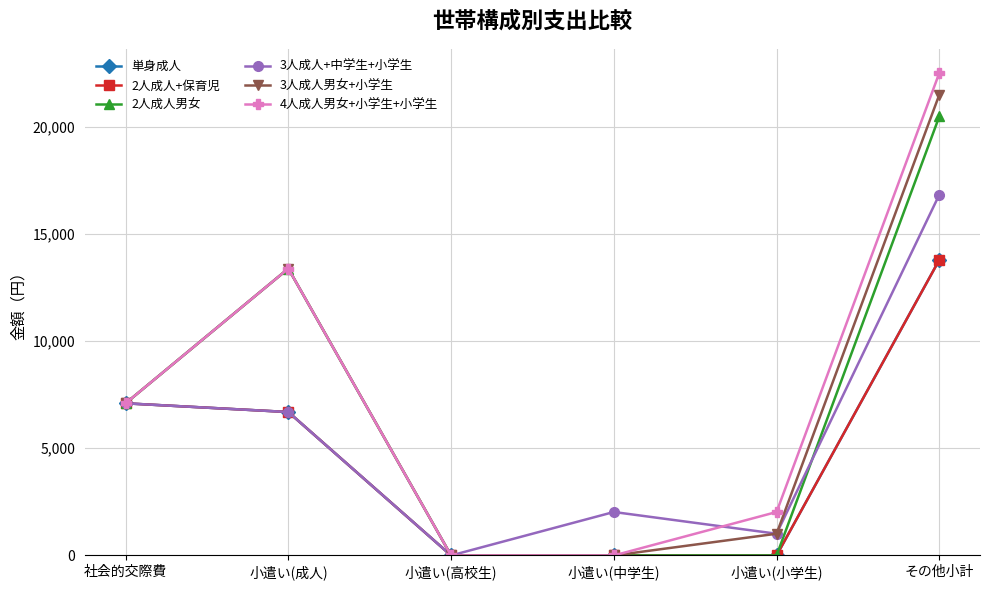

What is the difference between the second highest and second lowest values in the 3人成人男女+小学生 series?

13384